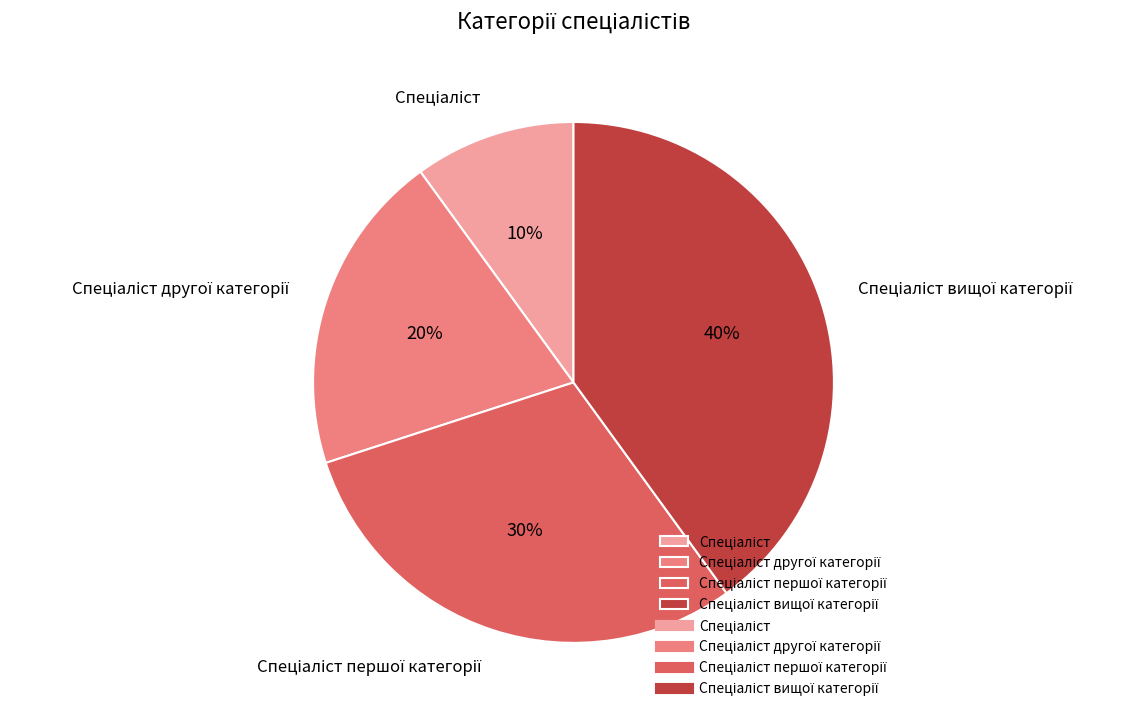

Is there a majority slice in this chart?

No